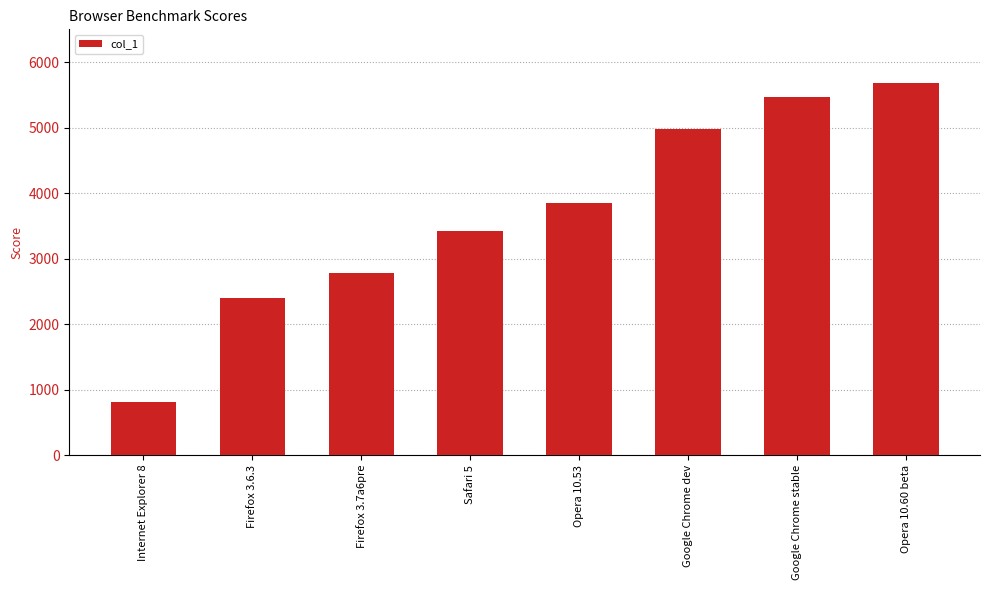

What position from the left is Safari 5?

4